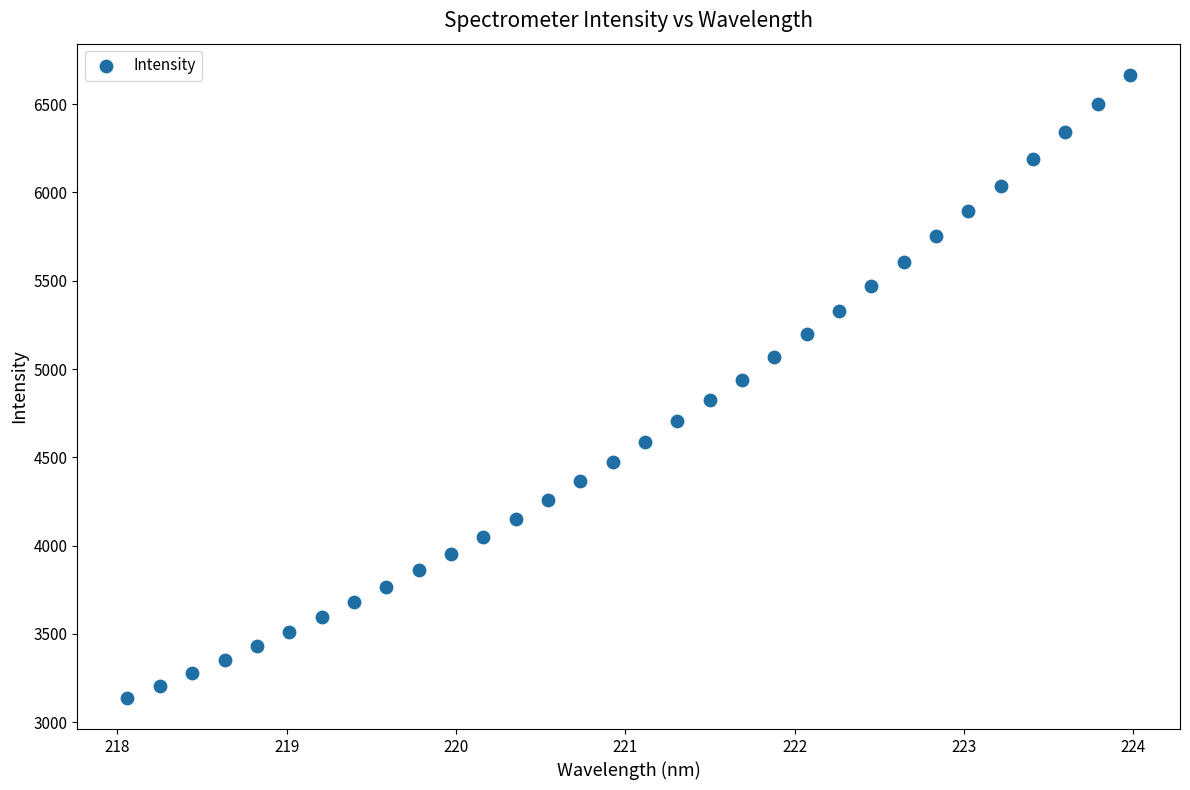

What is the range of X values (max minus min)?

5.9